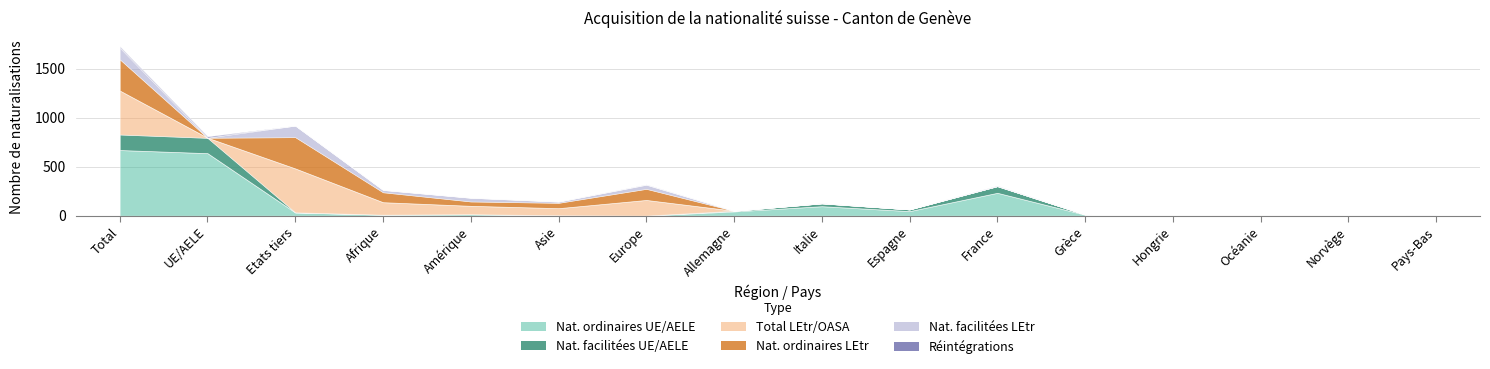

The value of Naturalisations facilitées (LEtr) at Amérique is 38. True or false?

True